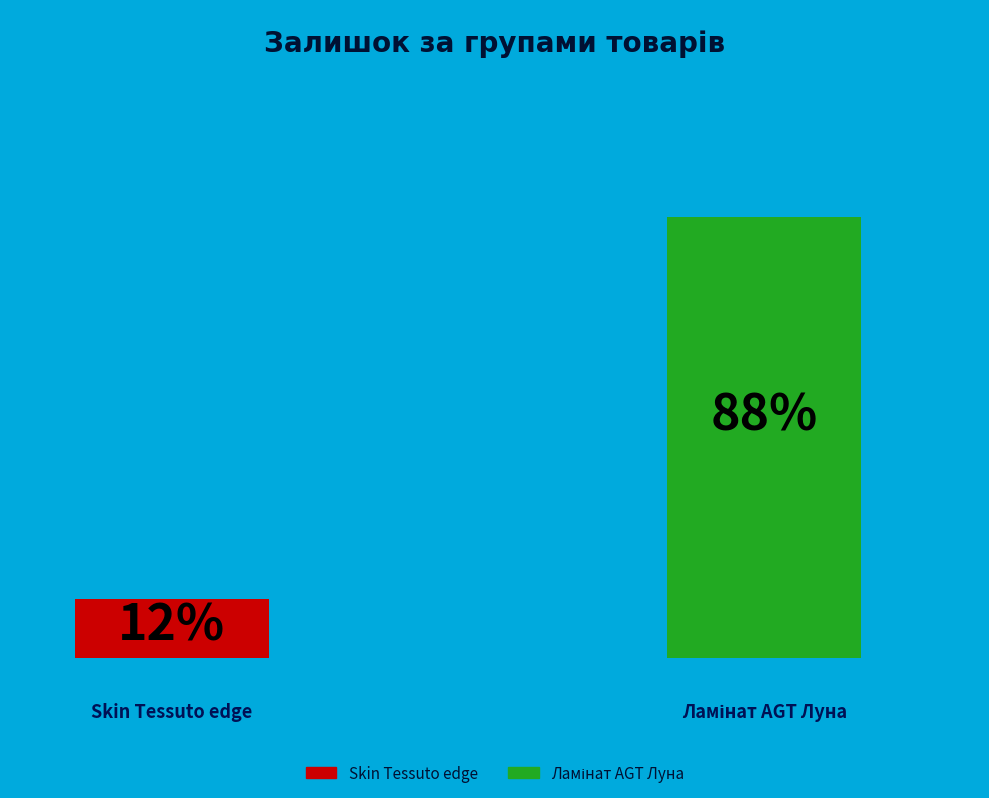

Which slice is the largest?

Ламінат AGT Луна (284032208)